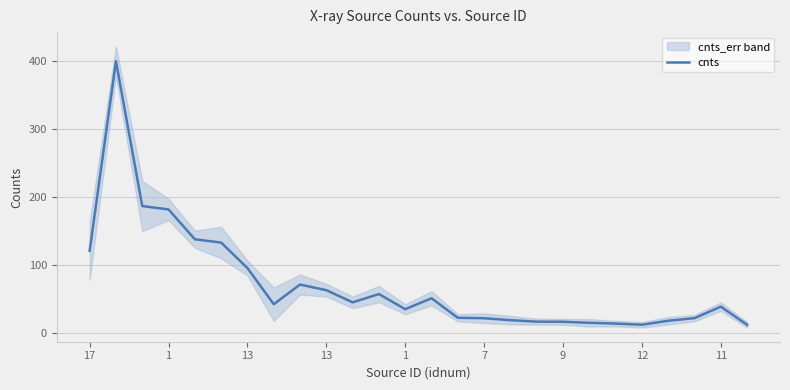

How many values are below 42?

13